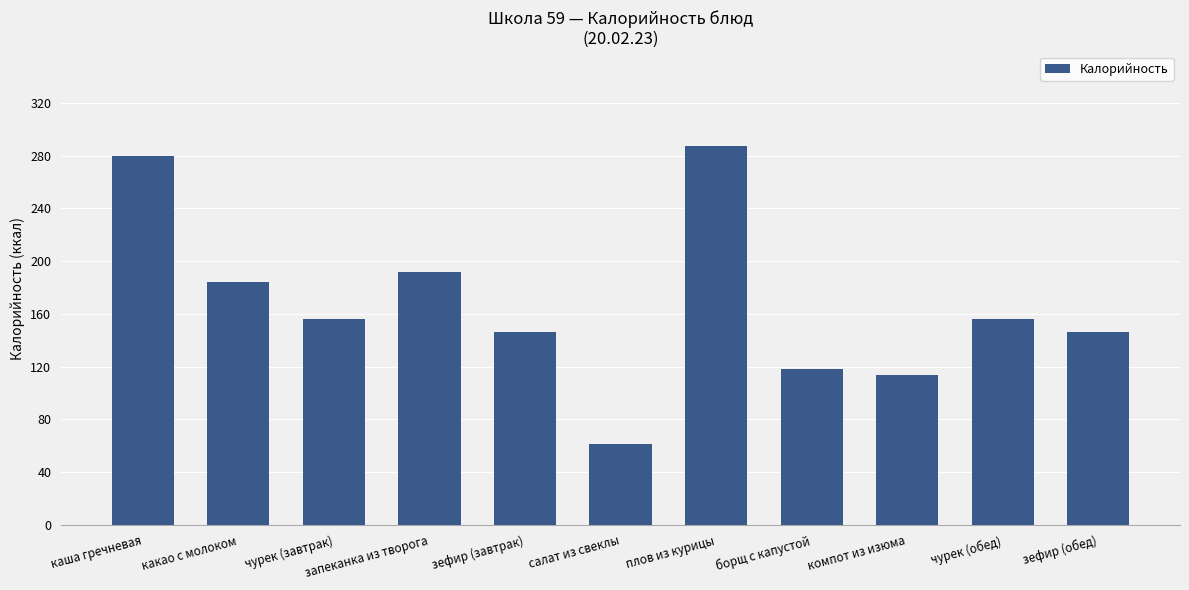

What is the label of the 6th bar from the right?

салат из свеклы